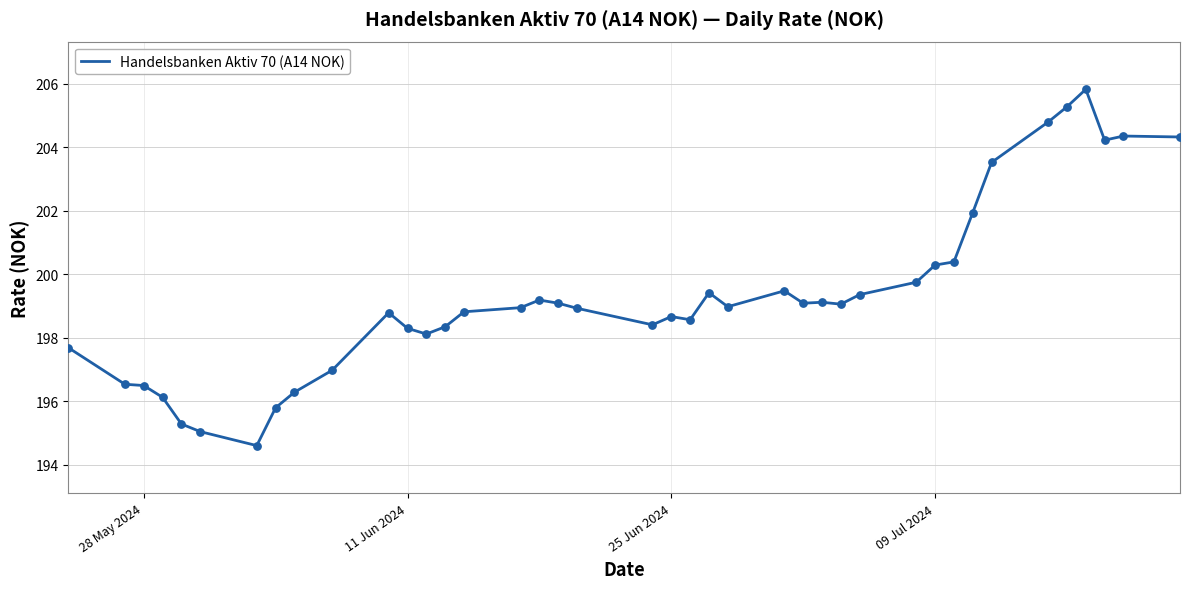

What is the minimum value shown in the chart?

194.6